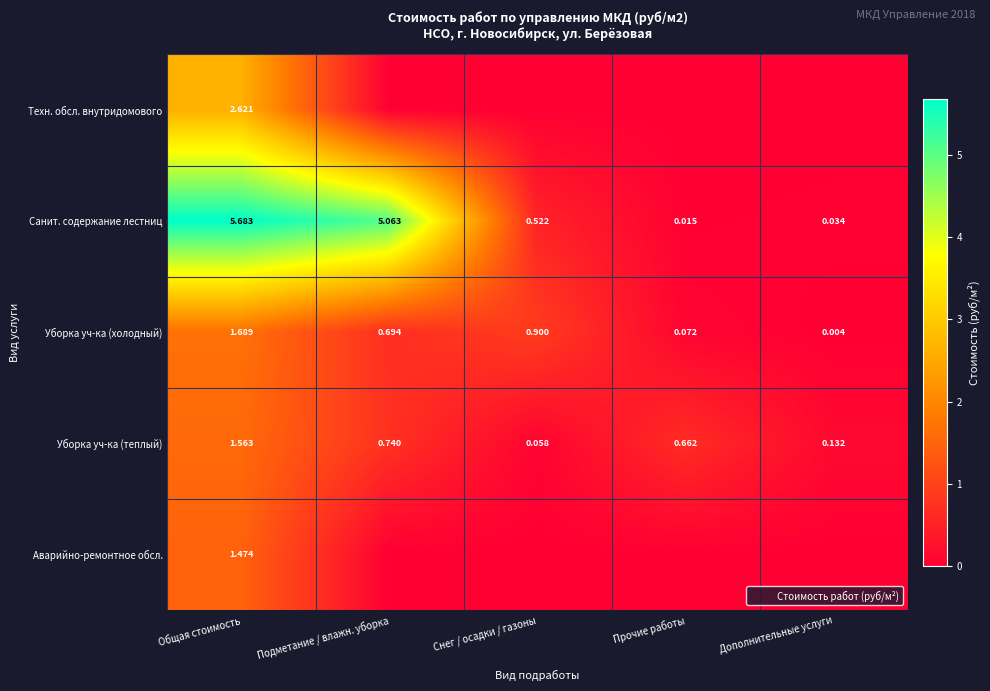

What is the sum of all Санит. содержание лестниц values?

11.3